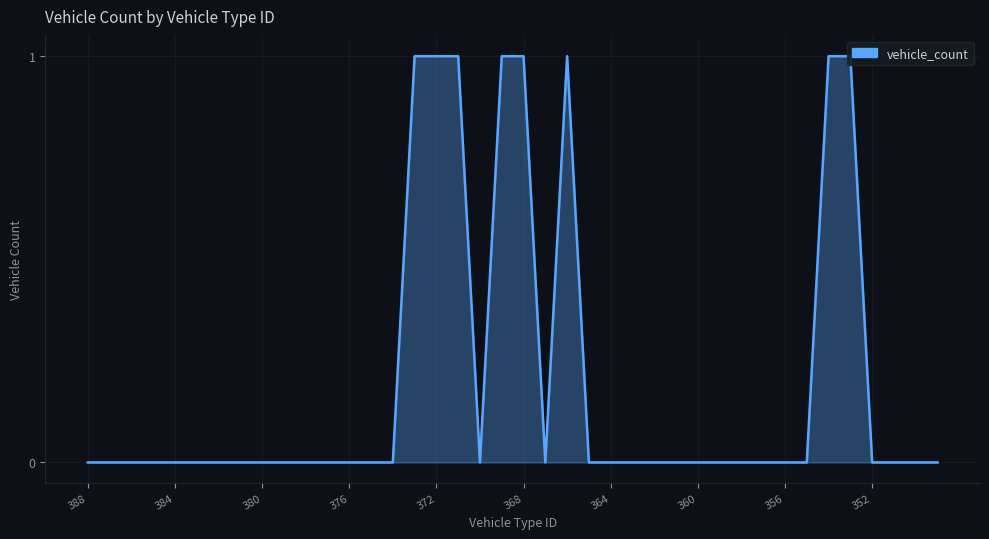

How many lines are shown in the chart?

1